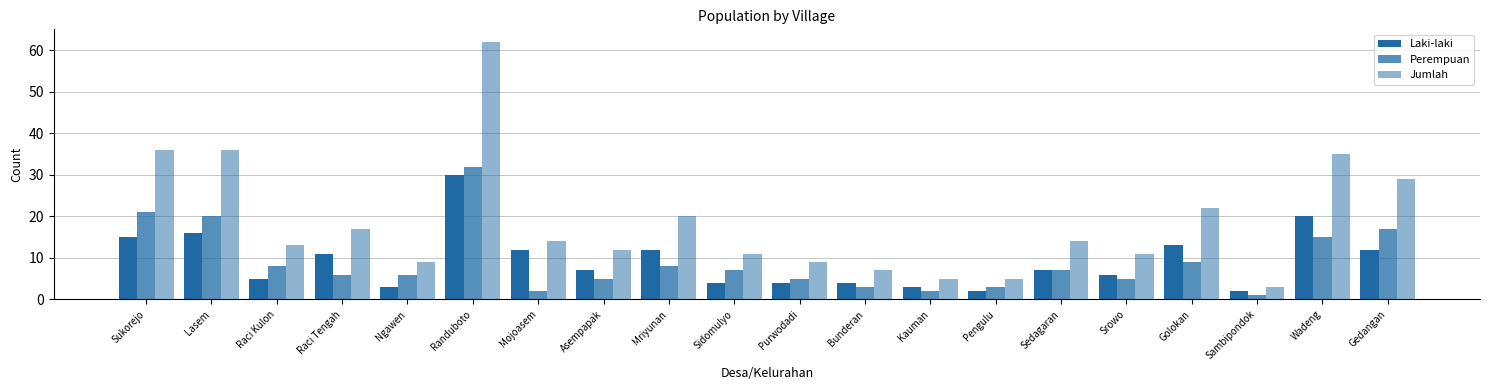

Rank the series at Gedangan from highest to lowest value.

Jumlah, Perempuan, Laki-laki